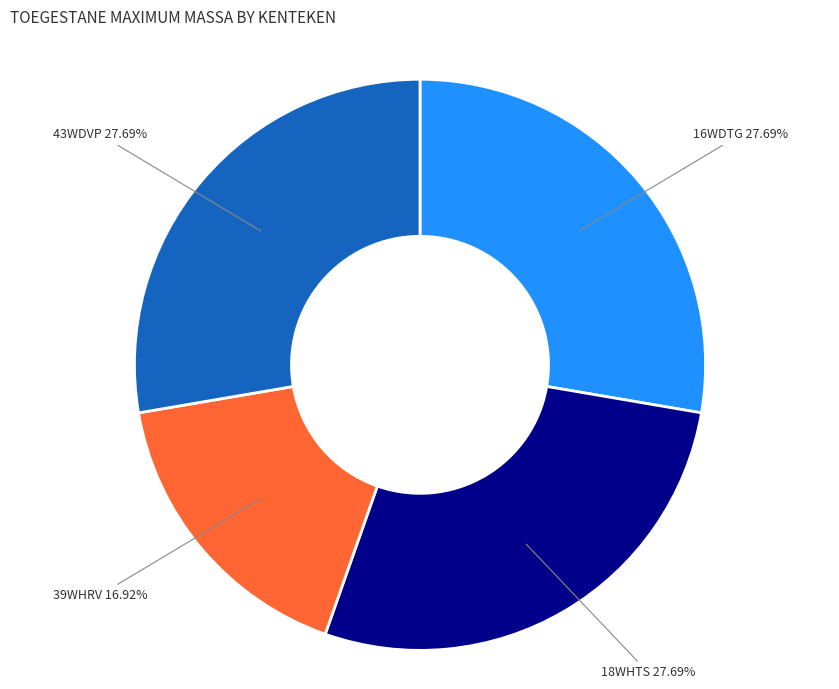

To the nearest percent, what is the difference between the largest and smallest slice percentages?

11%